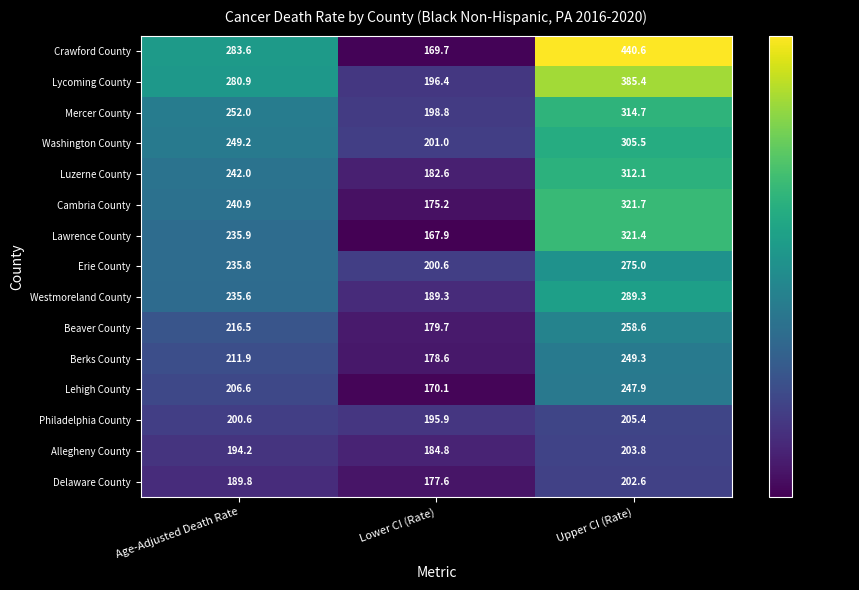

Where is Westmoreland County nearest to the value 239?

Age-Adjusted Death Rate